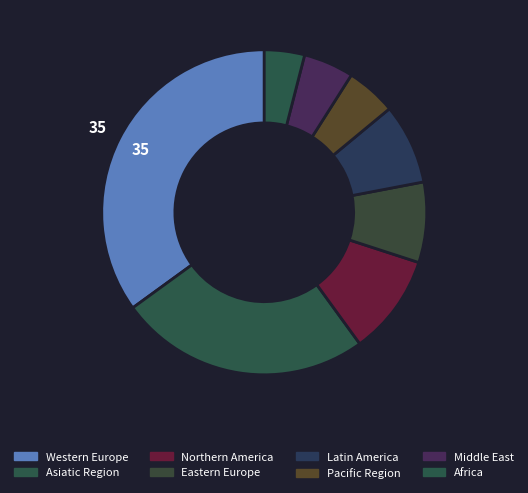

How many slices are in this pie chart?

8